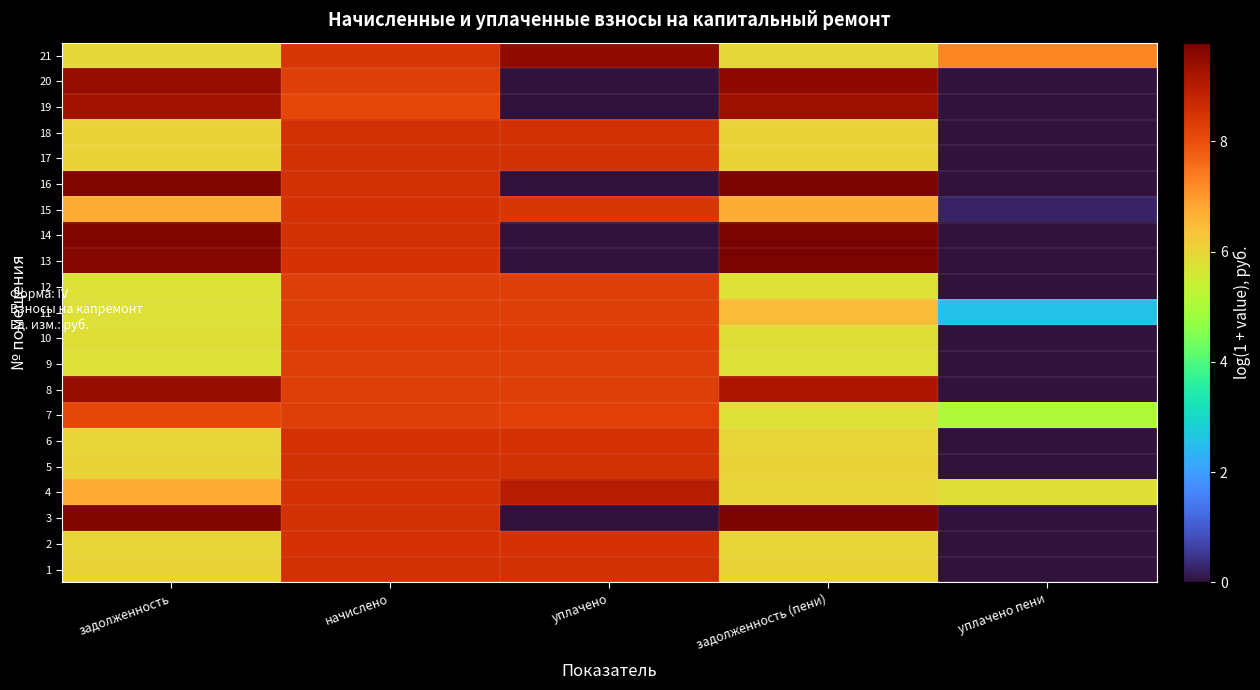

Which series has the largest range (max minus min)?

14